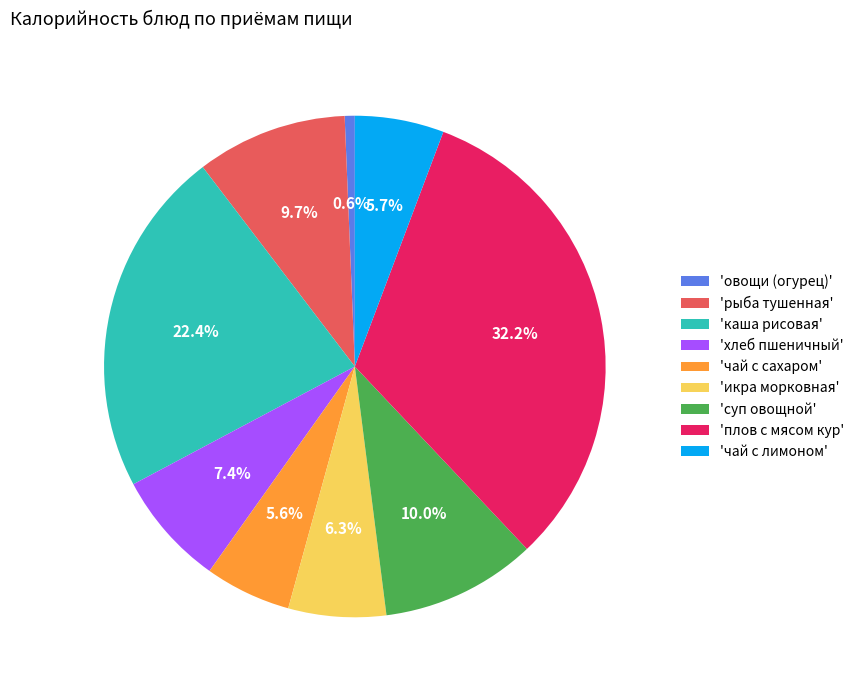

What is the ratio of the value at 'плов с мясом кур' to the value at 'чай с сахаром'?

5.8